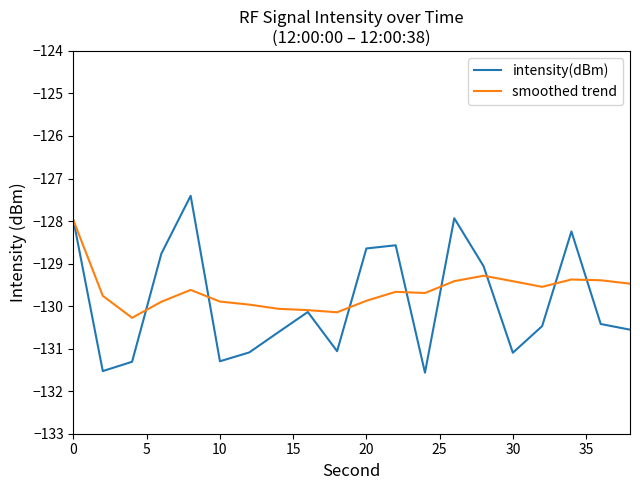

True or false: intensity(dBm) and smoothed trend cross at least once.

True